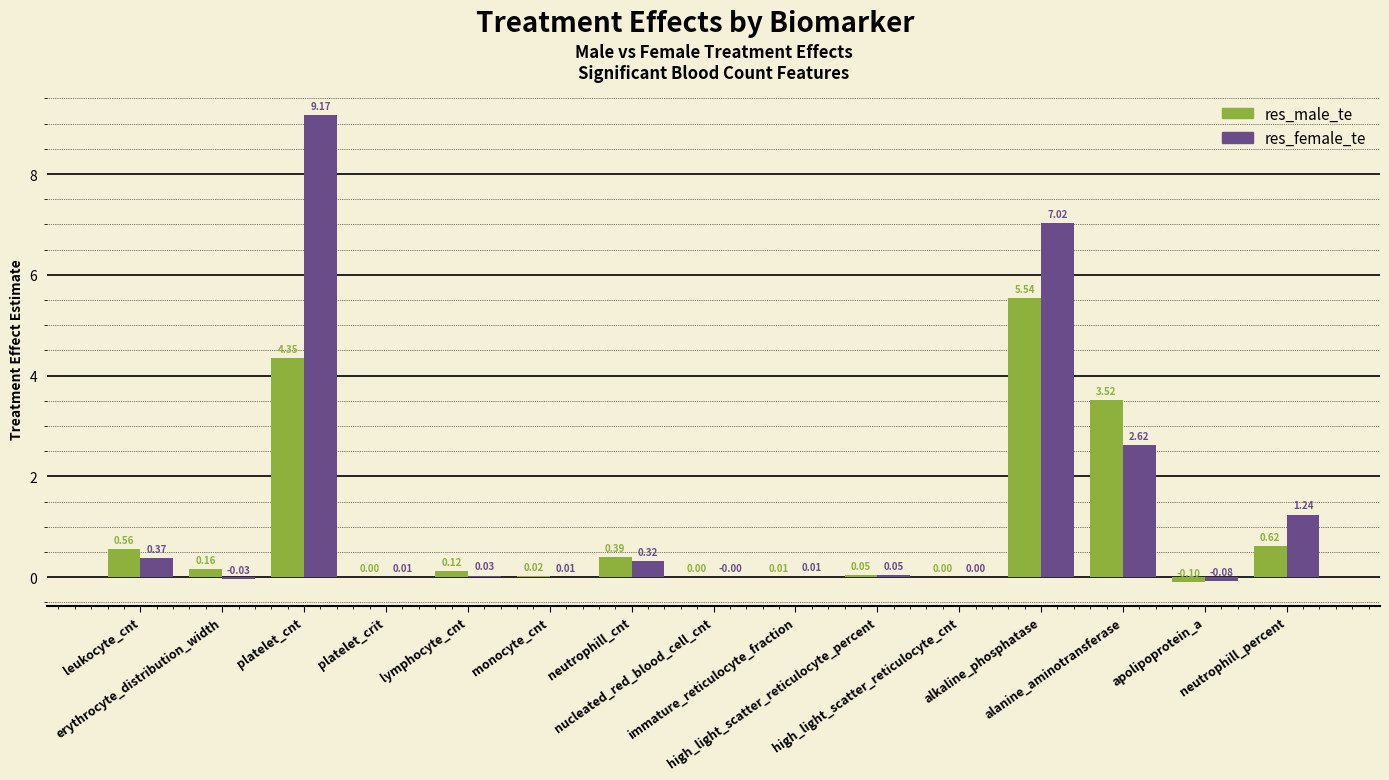

What is the sum of all res_male_te values?

15.2